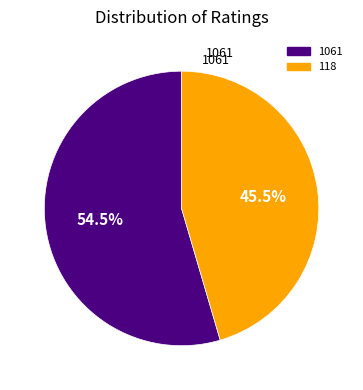

How many segments does this pie chart have?

2